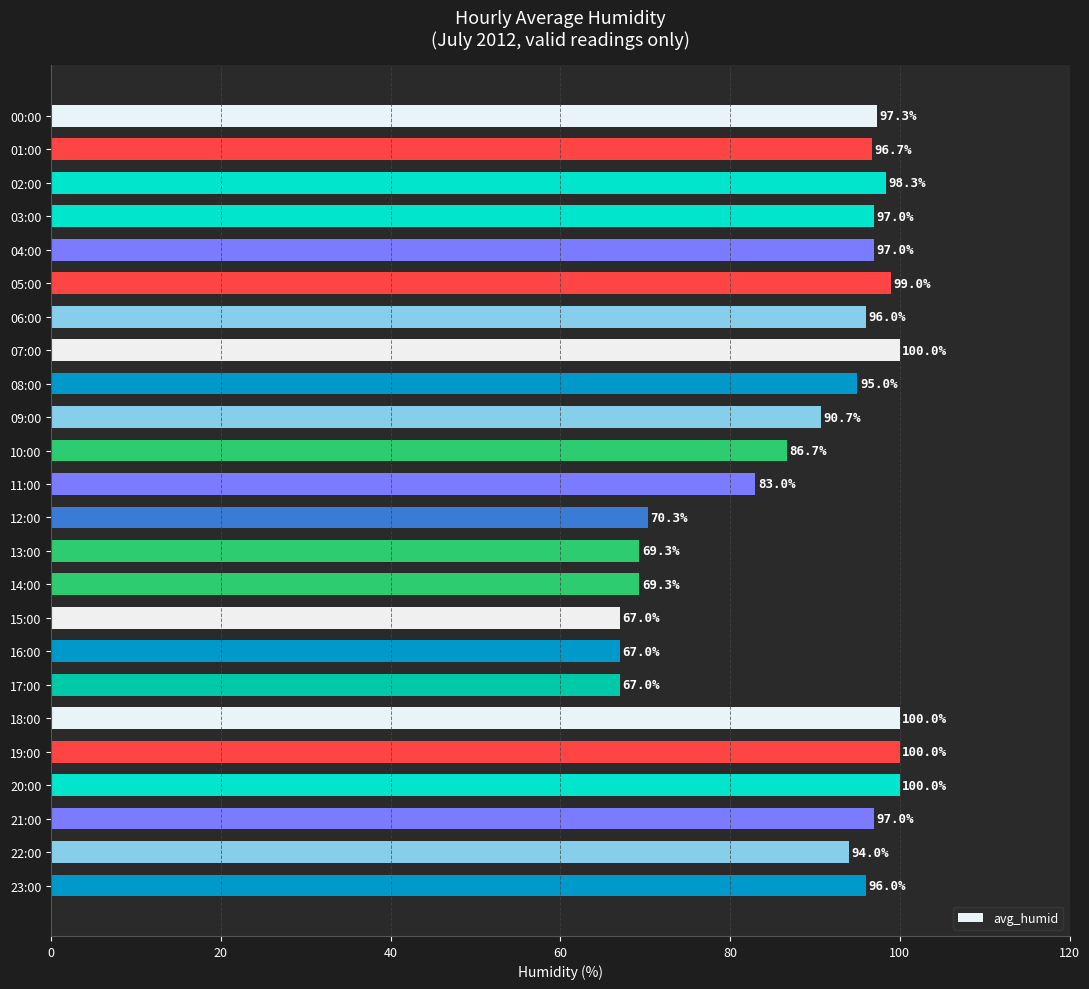

What is the label of the 21st bar from the top?

20:00